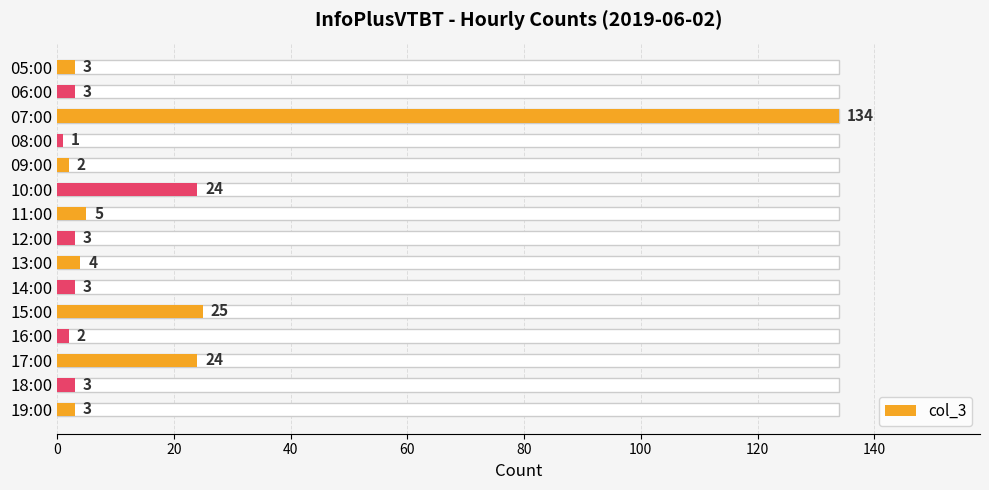

What is the change in value from 11:00 to 13:00?

-1